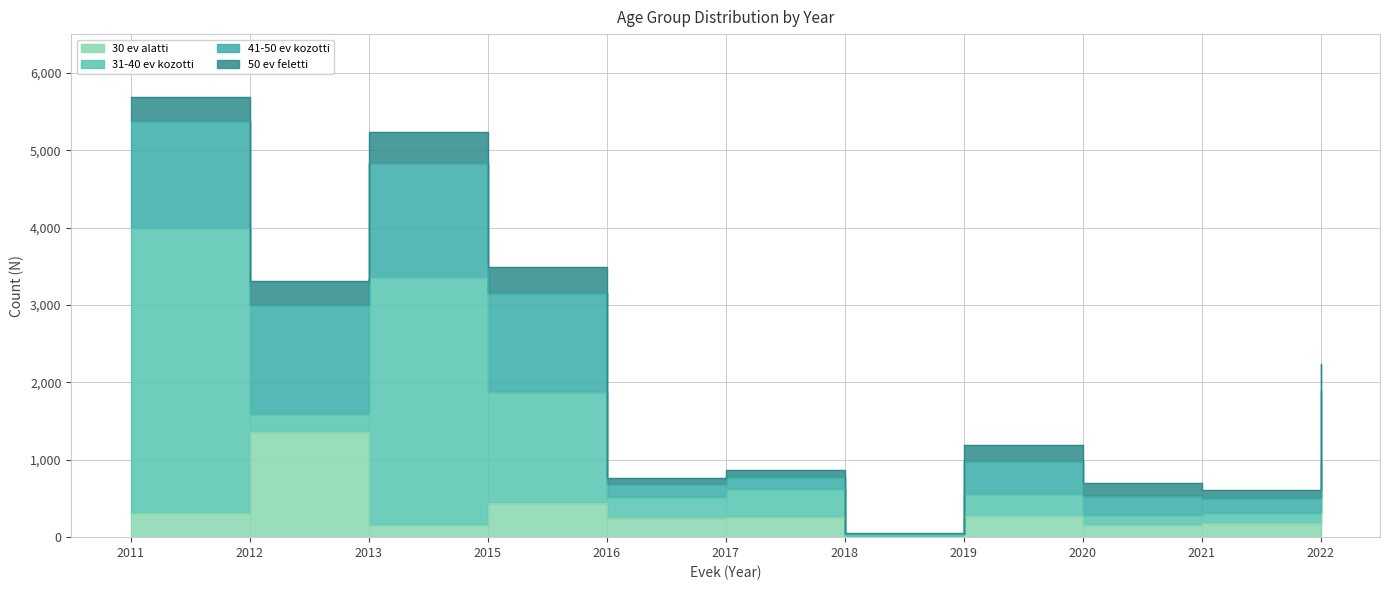

True or false: 30 ev alatti and 41-50 ev kozotti intersect in this chart.

True